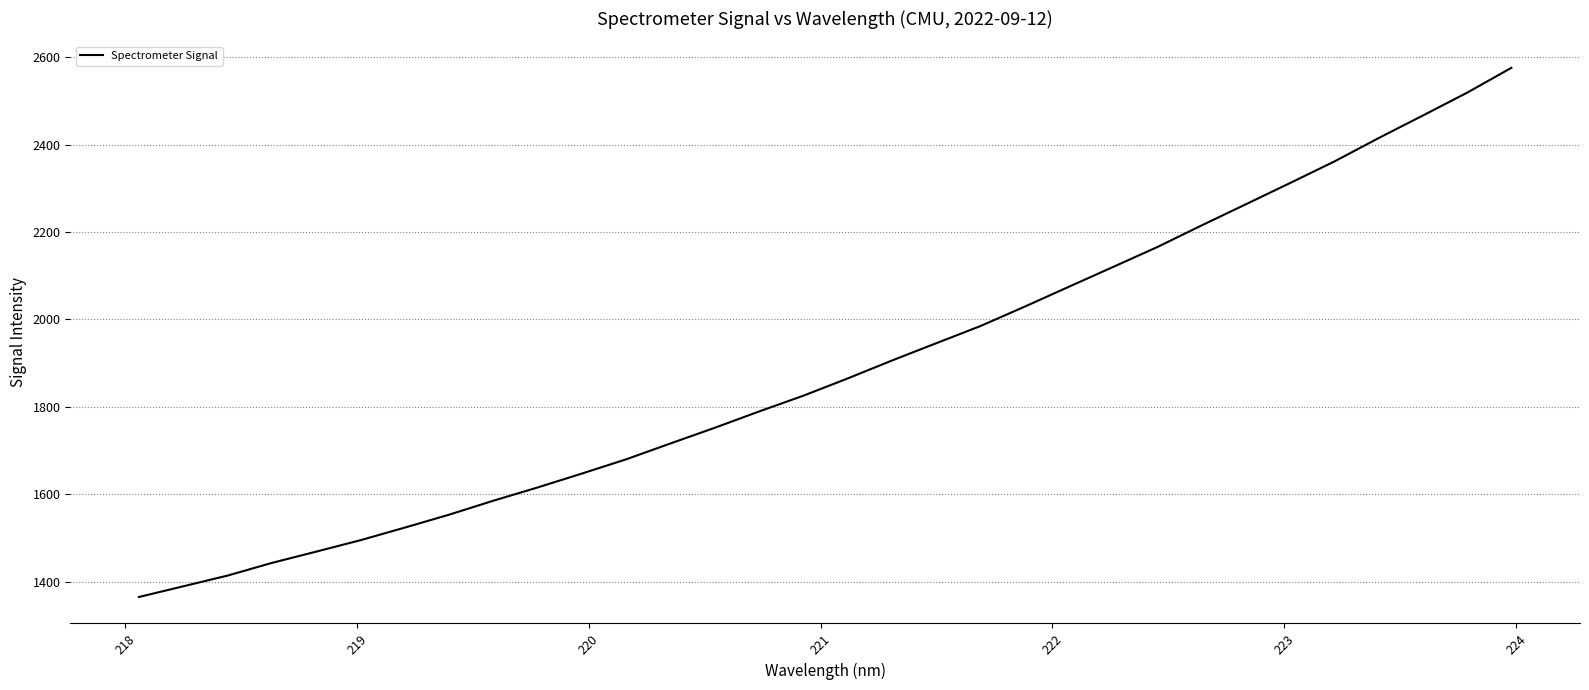

What is the maximum value shown in the chart?

2575.7